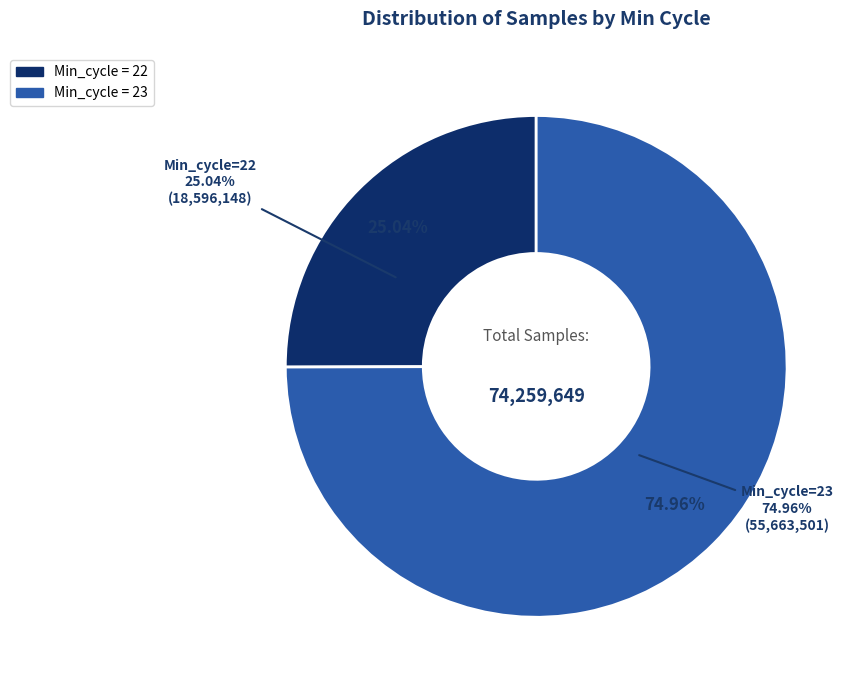

Is it true that 23 is 22% of the pie?

False